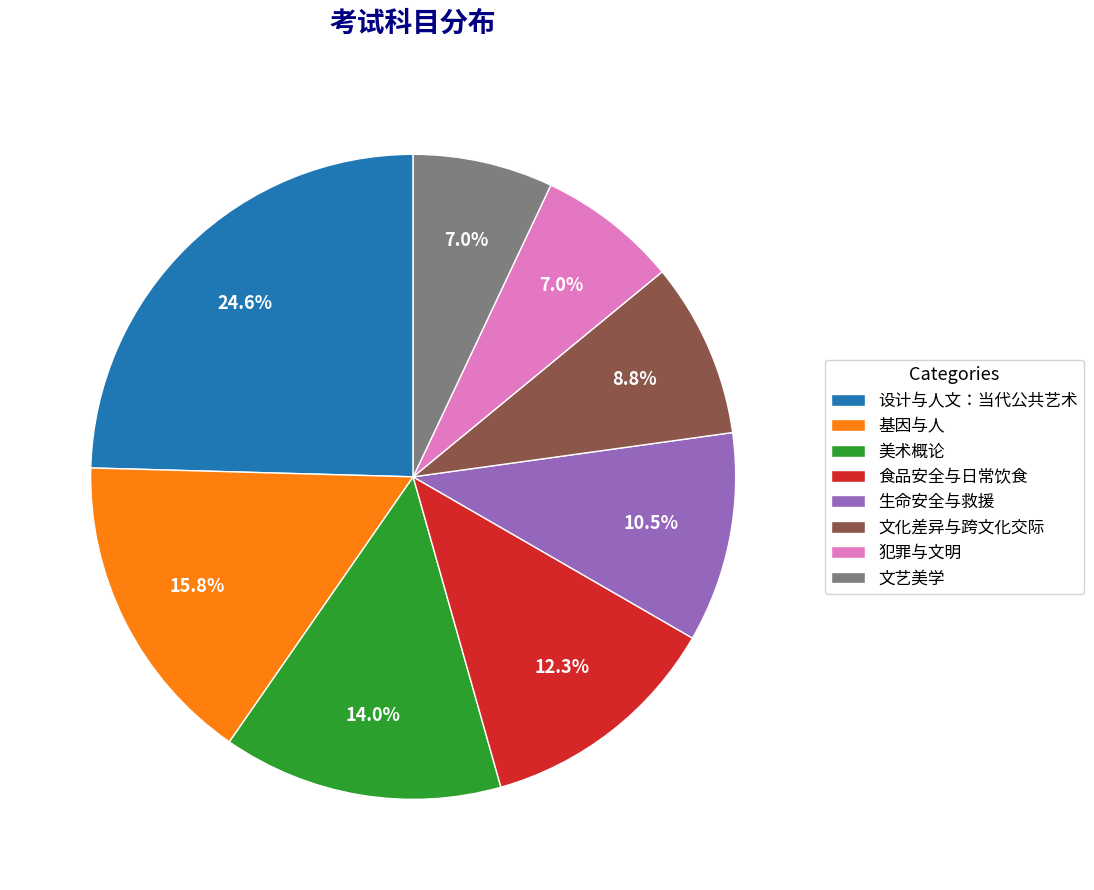

To the nearest percent, what is the combined percentage of 文化差异与跨文化交际 and 食品安全与日常饮食?

21%